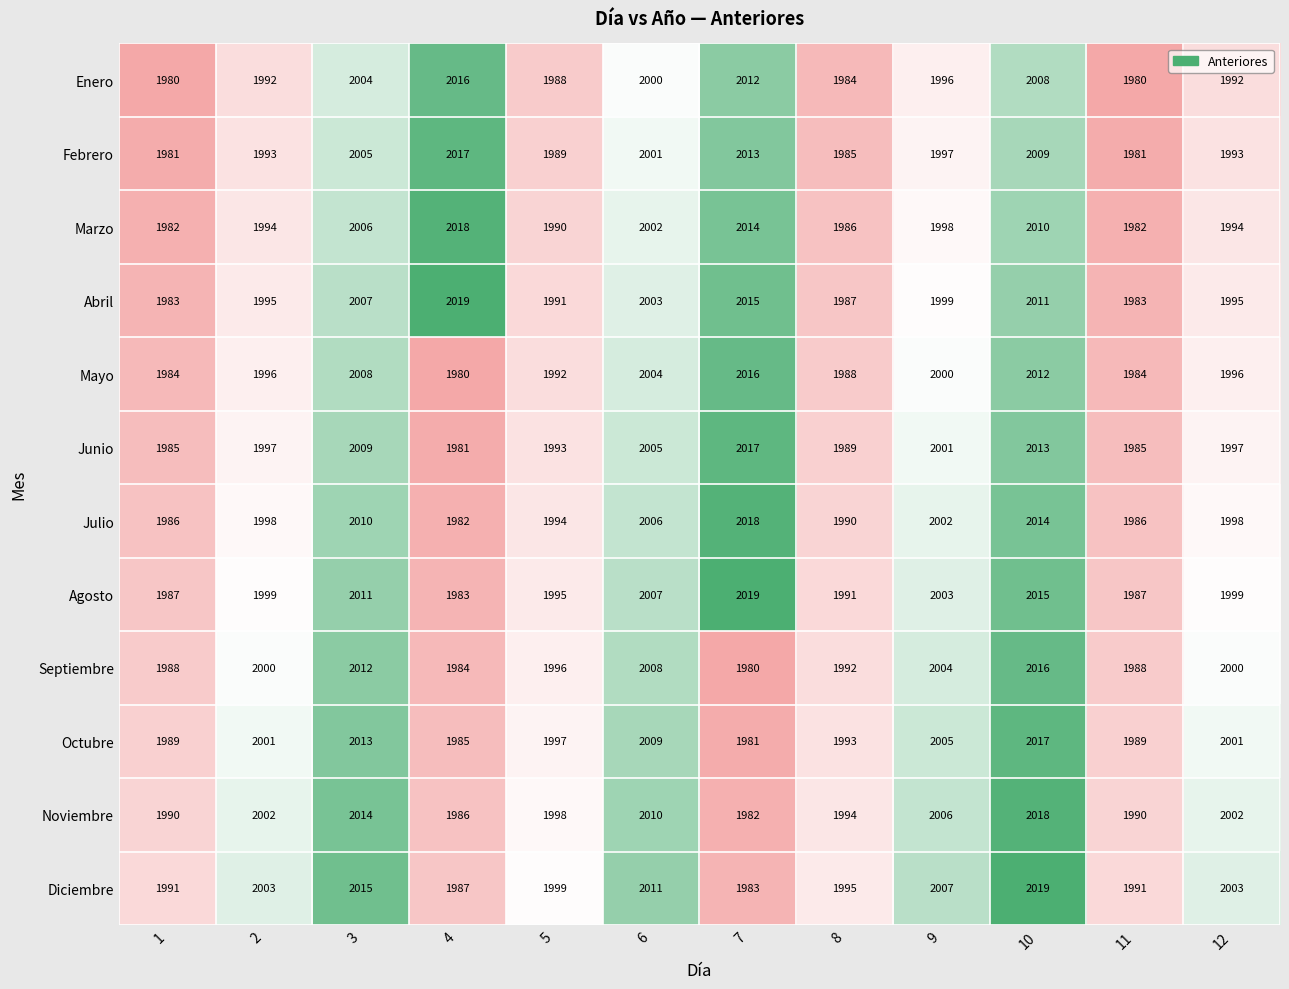

True or false: Julio has a value of 1982 at 4.

True